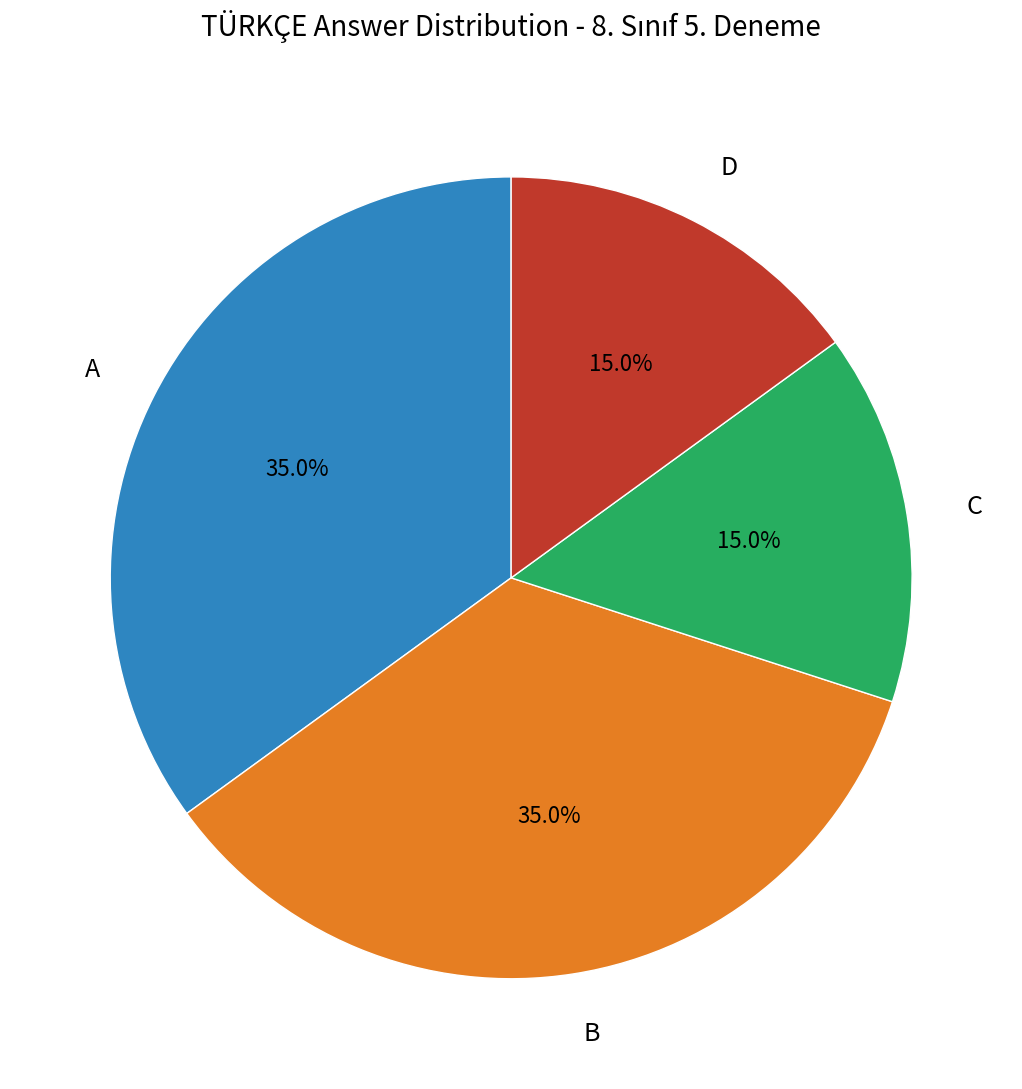

Is the sum of D and C greater than half?

No